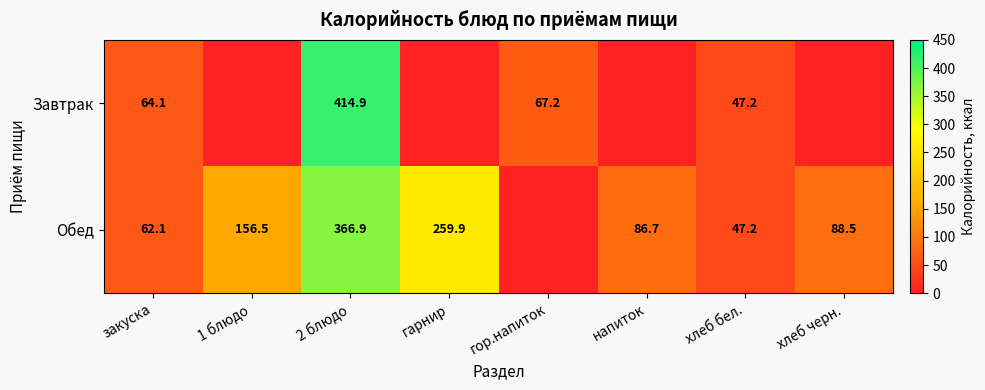

Is the value of Обед at хлеб черн. greater than the value of Завтрак at 2 блюдо?

No